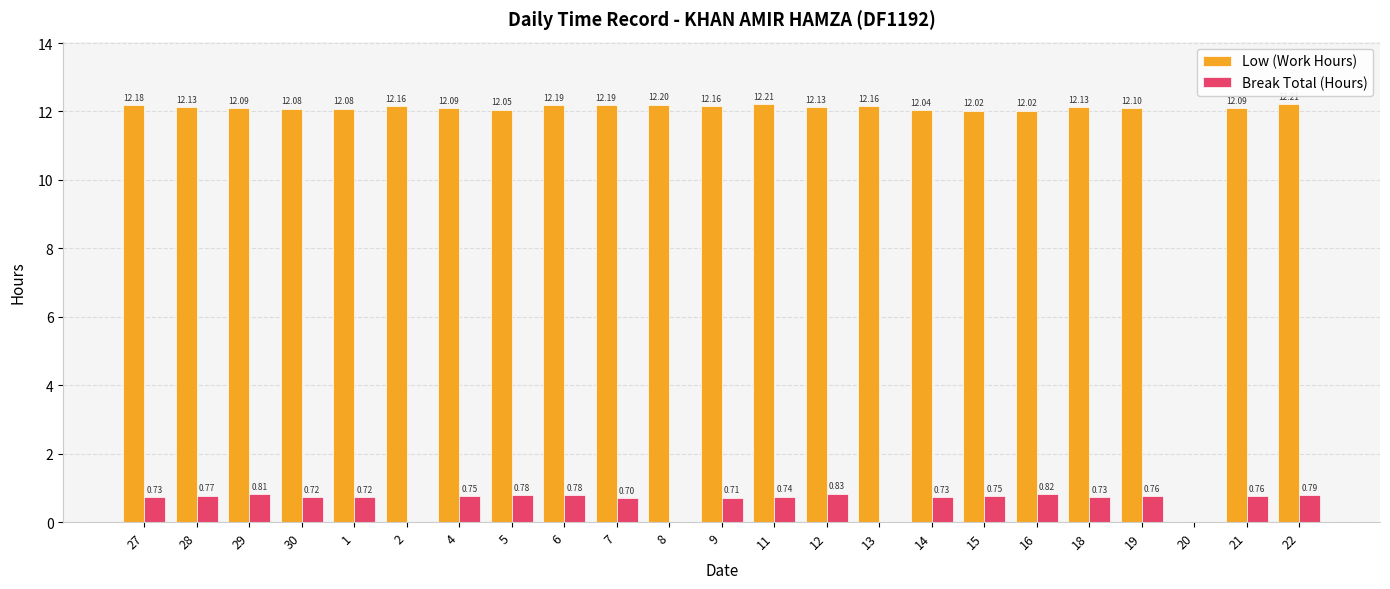

What is the sum of the Break Total (Hours) values at 9 and 5?

1.5